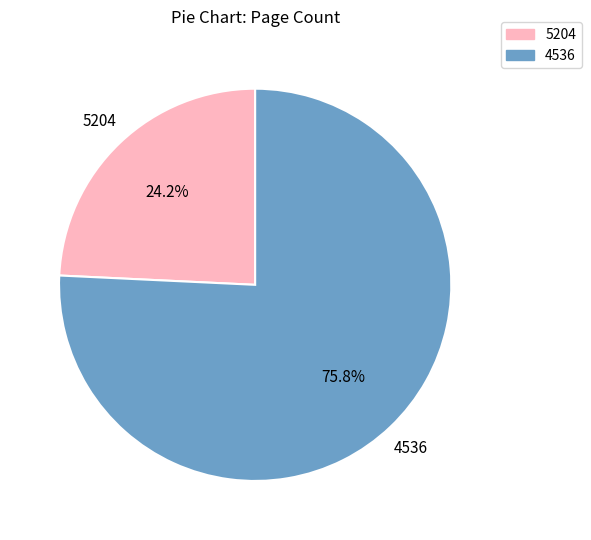

To the nearest percent, what is the difference between the 5204 and 4536 slice percentages?

52%